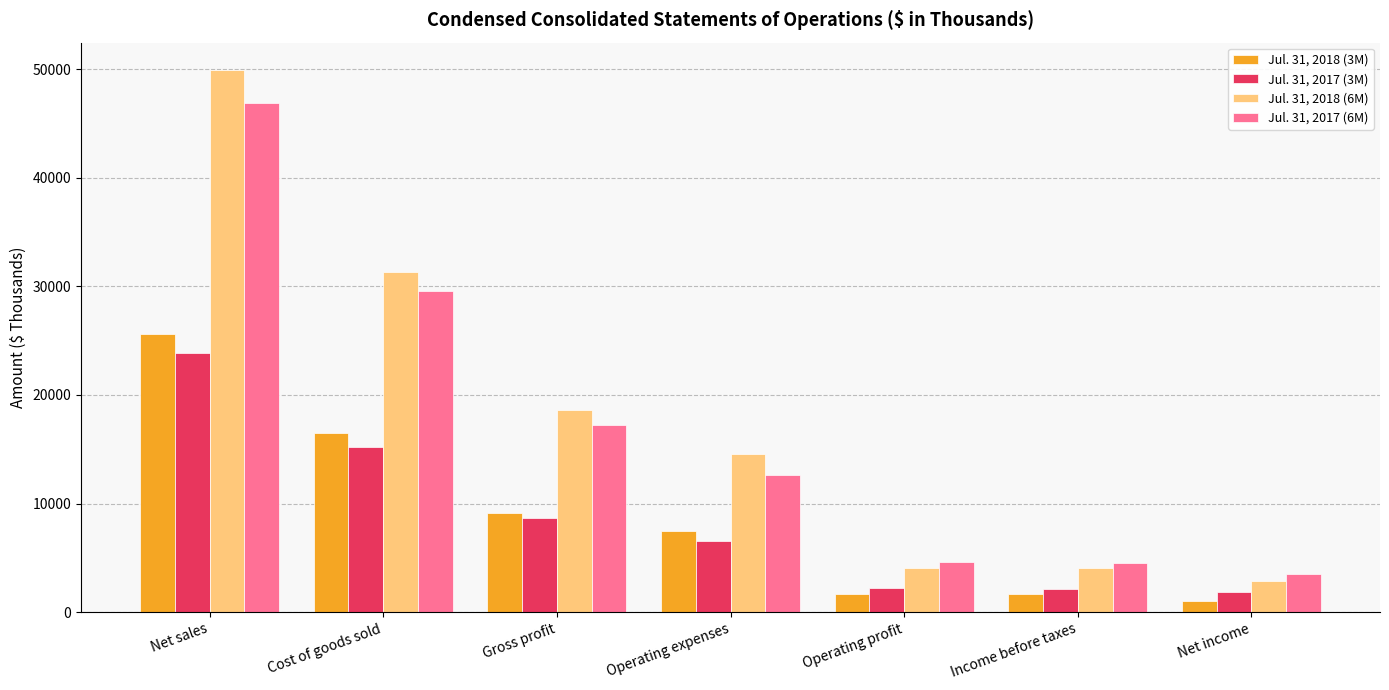

How many groups of bars are there?

7